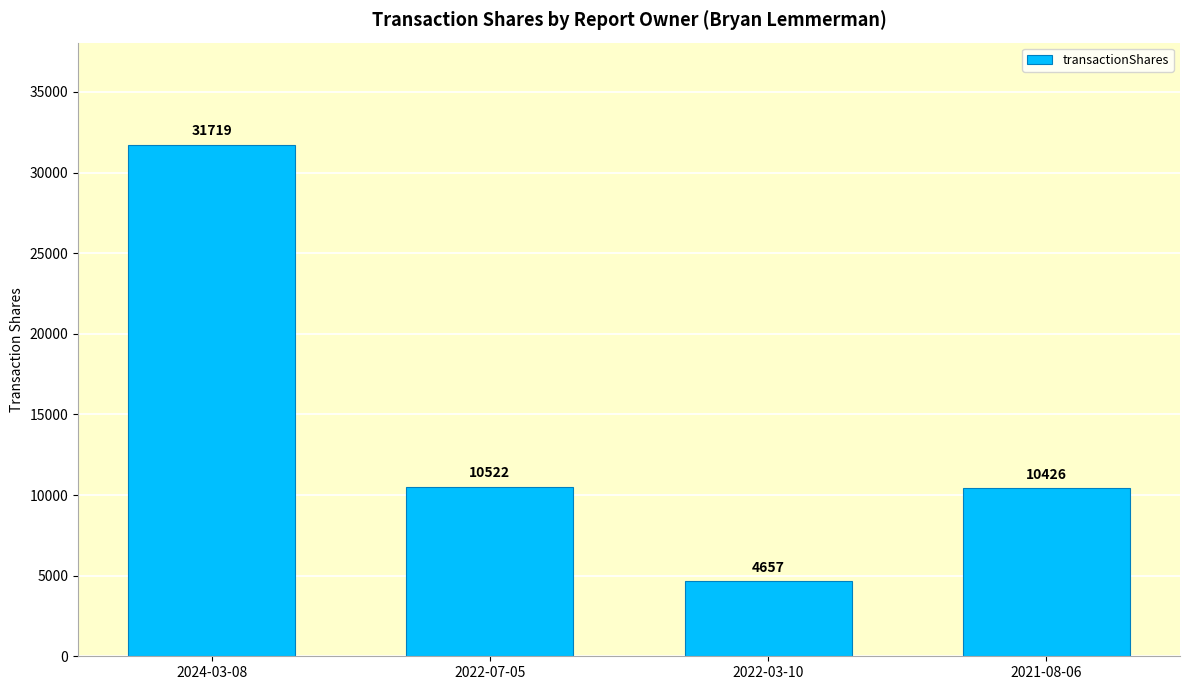

What is the difference between the second highest and minimum values?

5865